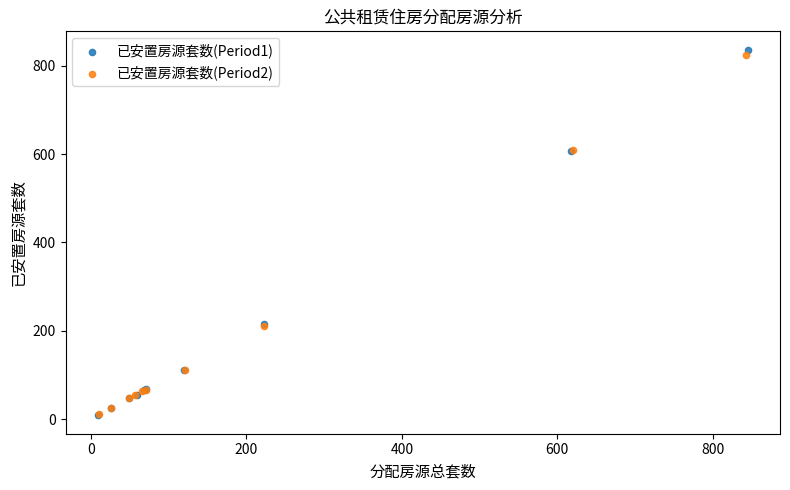

Which series has the widest spread of Y values?

已安置房源套数(Period1)